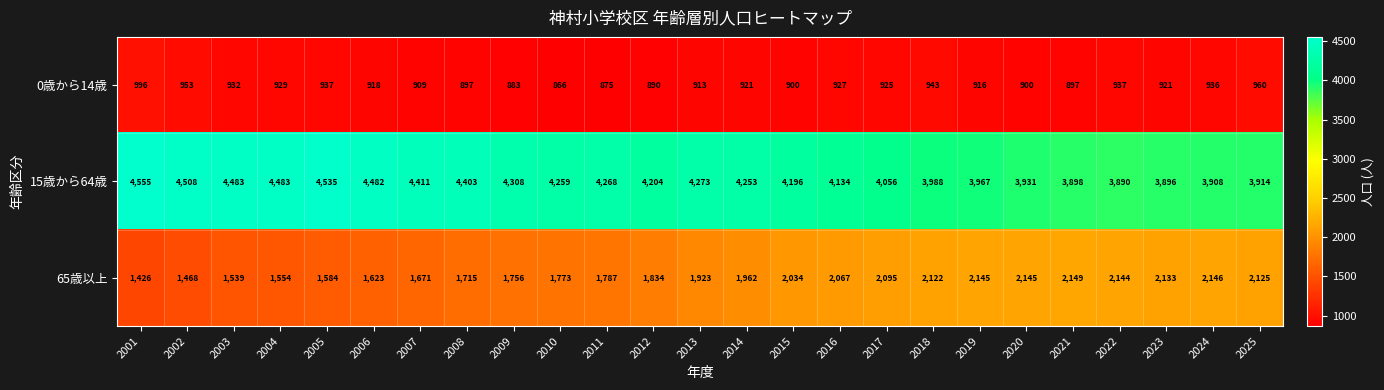

List the series in order of their peak value, lowest first.

0歳から14歳, 65歳以上, 15歳から64歳